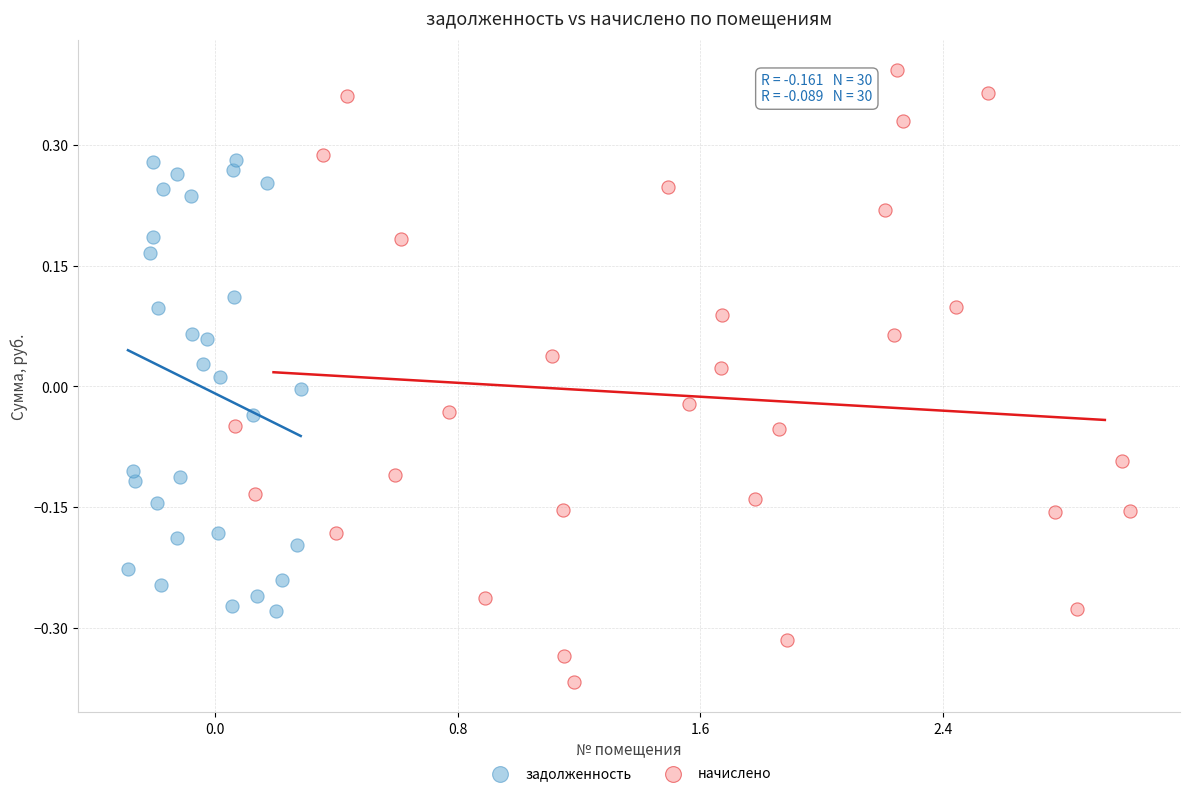

Which series has the widest spread of Y values?

начислено